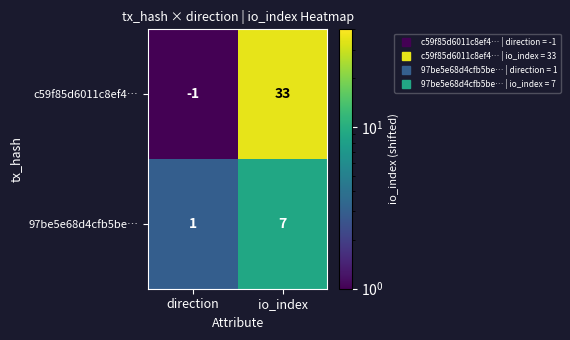

Which series has the largest total across all categories?

c59f85d6011c8ef4…